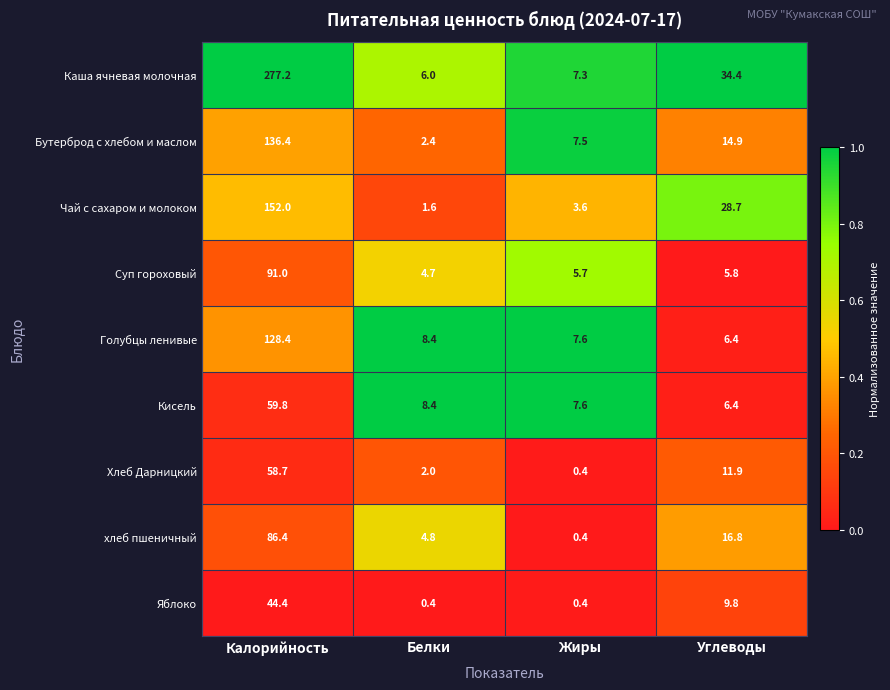

The value of Чай с сахаром и молоком at Жиры is 3.6. True or false?

True